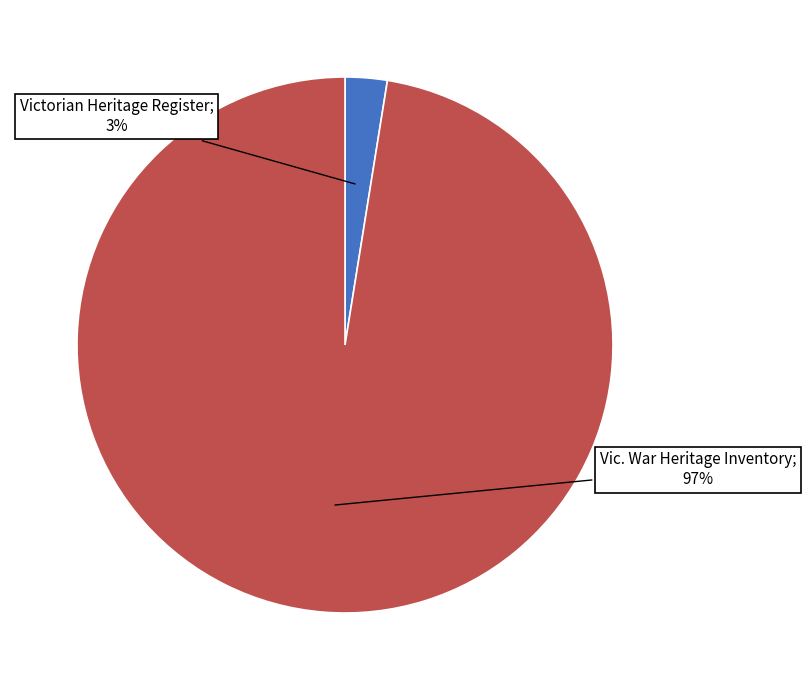

Is there a majority slice in this chart?

Yes